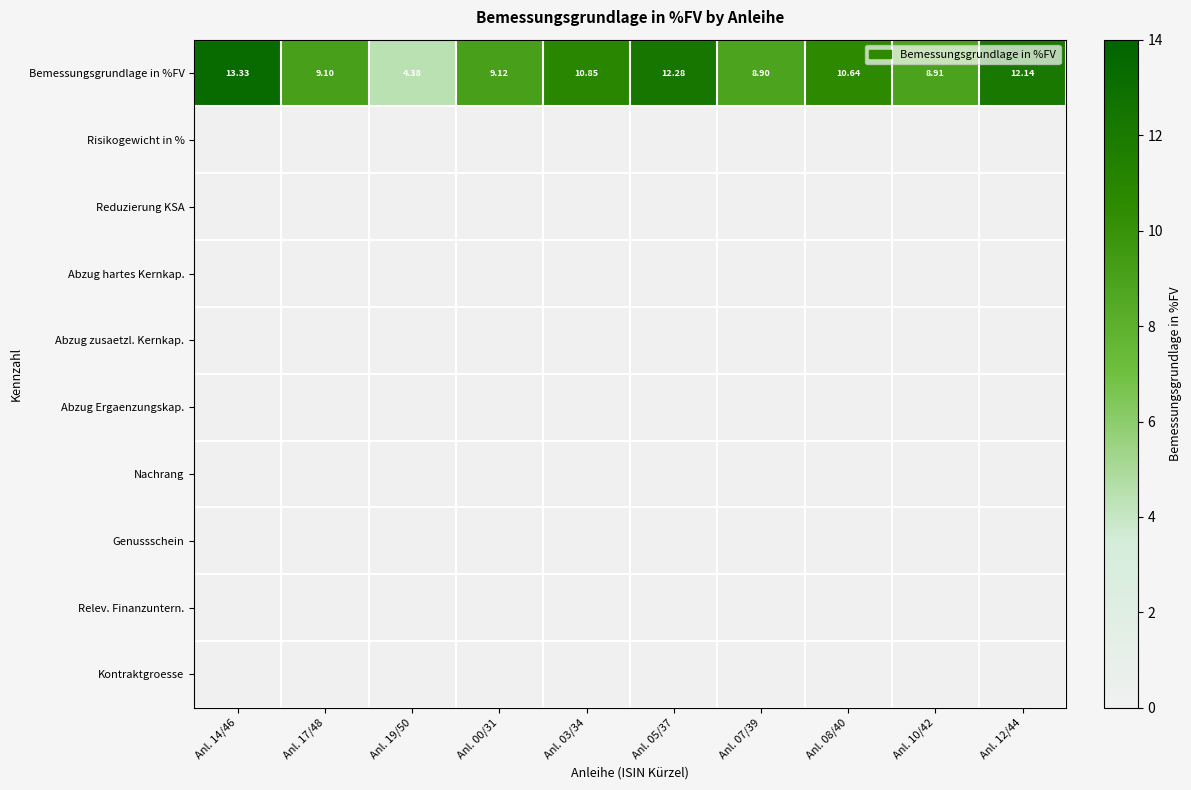

What is the spread (max minus min) of values at Anl. 05/37?

12.3